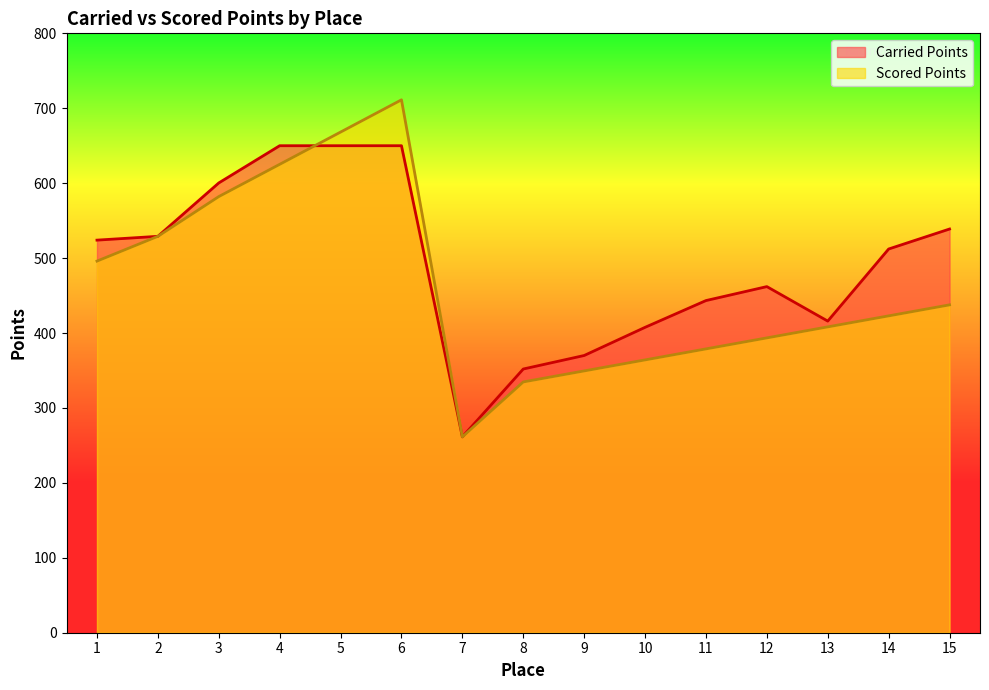

Rank the series by their maximum value, from highest to lowest.

Scored Points, Carried Points